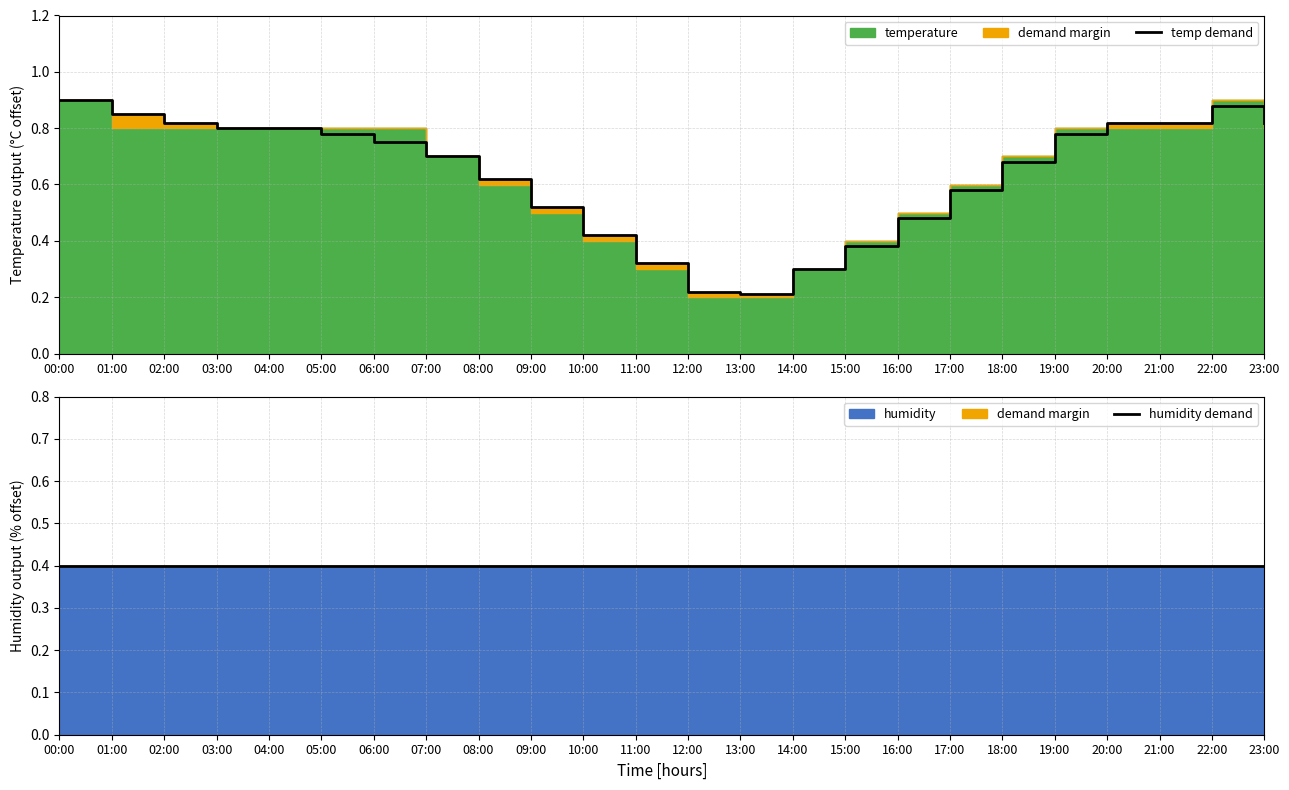

Is it true that temp demand equals 0.5 at 15:00?

False